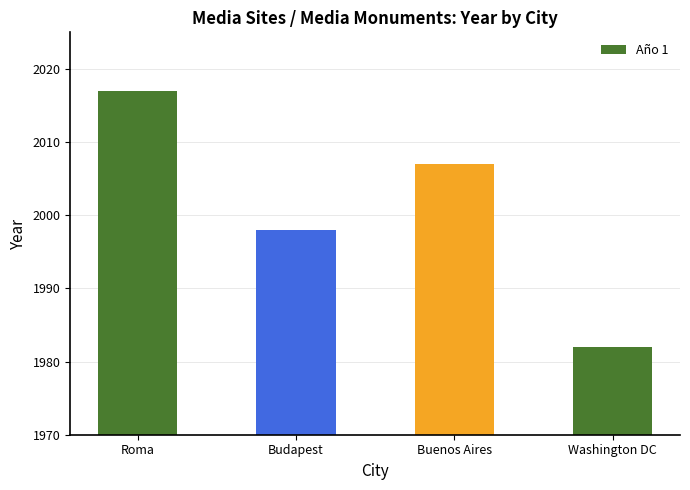

What is the value of the 3rd bar from the left?

2007